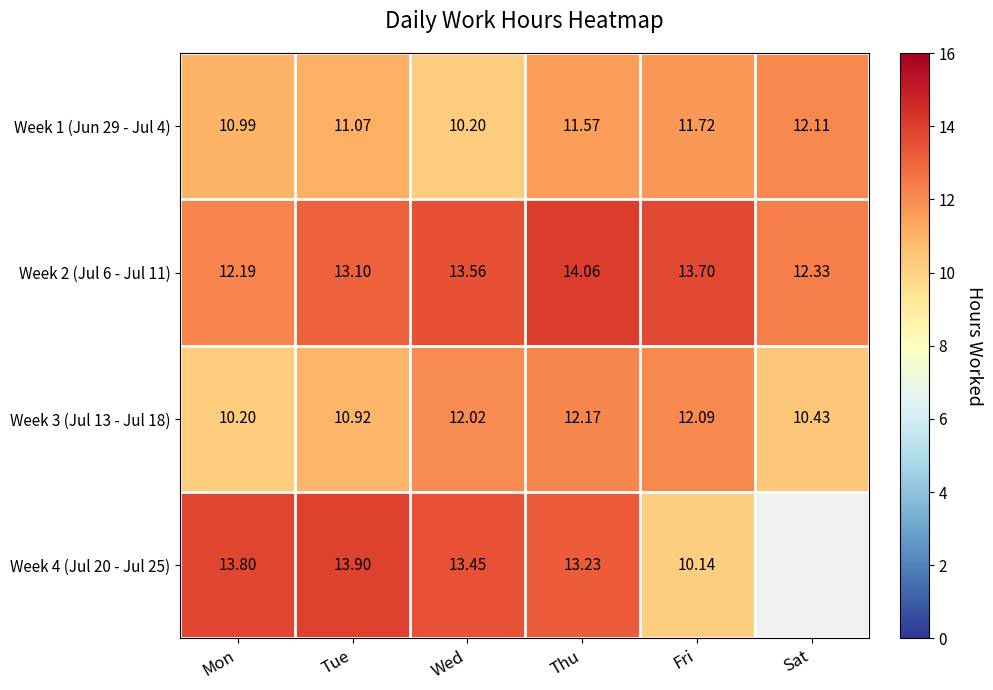

True or false: Week 2 (Jul 6 - Jul 11) has a value of 12.2 at Mon.

True